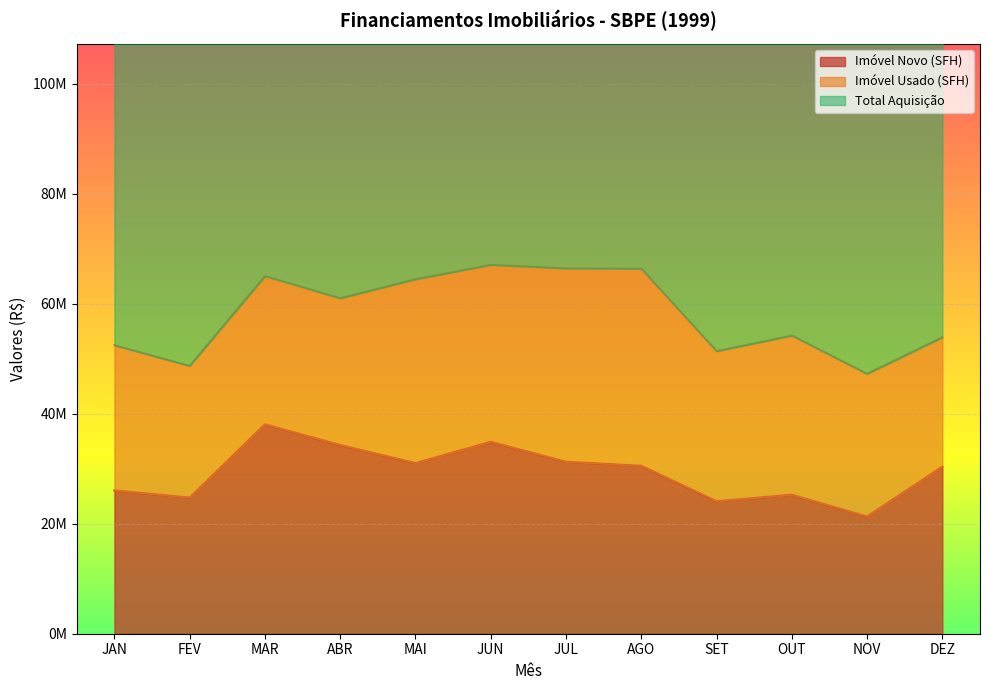

Rank the categories by Imóvel Novo (SFH) value from lowest to highest.

NOV, SET, FEV, OUT, JAN, DEZ, AGO, MAI, JUL, ABR, JUN, MAR